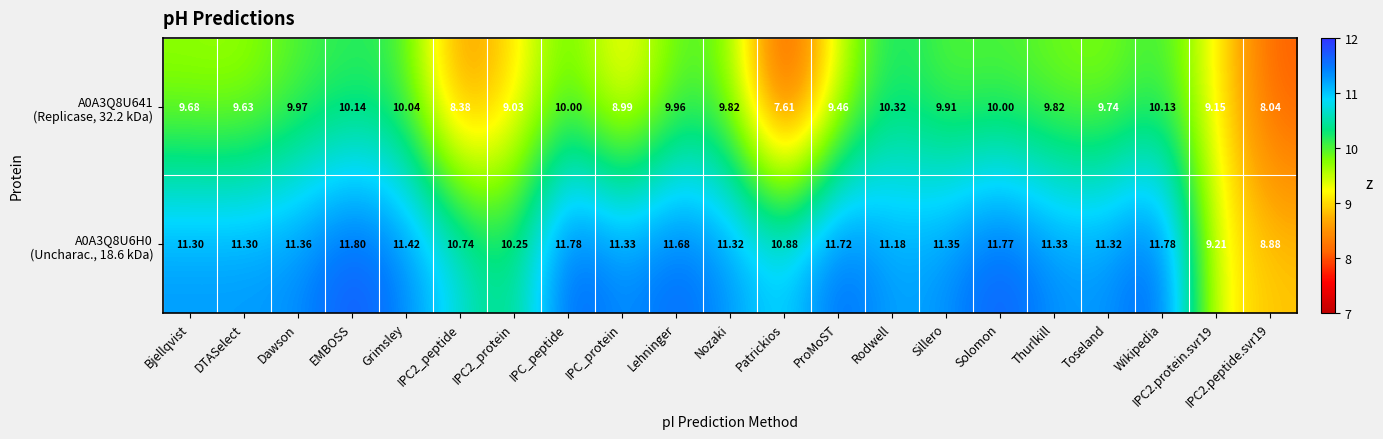

At which category is the sum across all series the highest?

EMBOSS